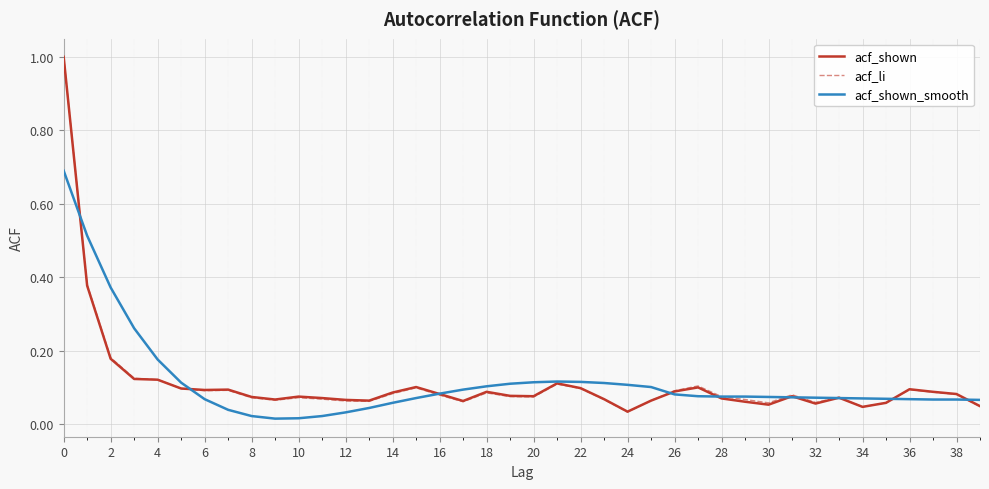

Which series has the largest range (max minus min)?

acf_li